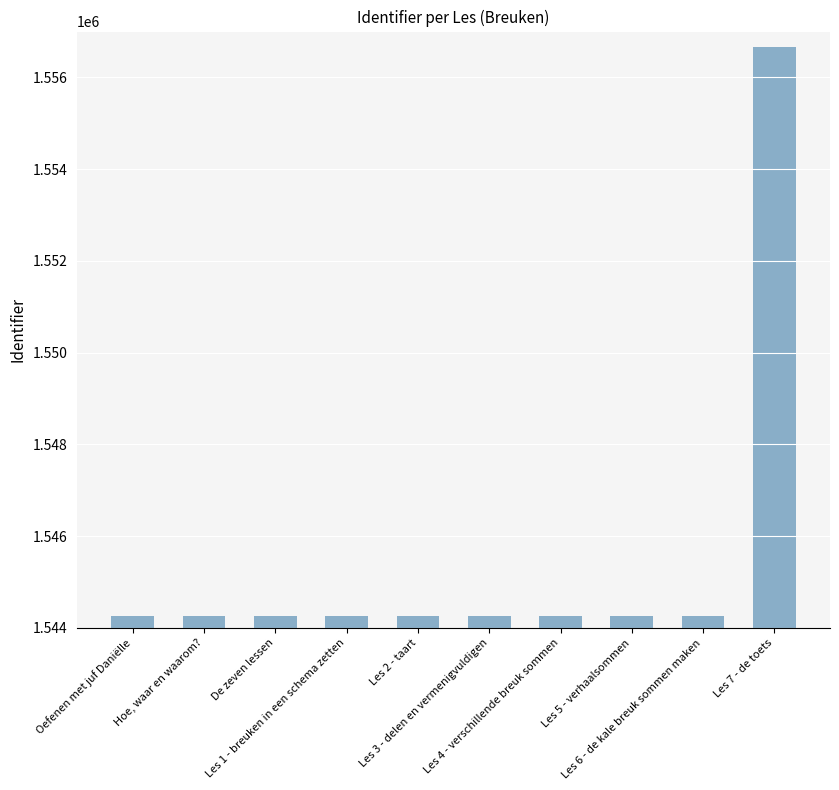

What is the average value?

1545501